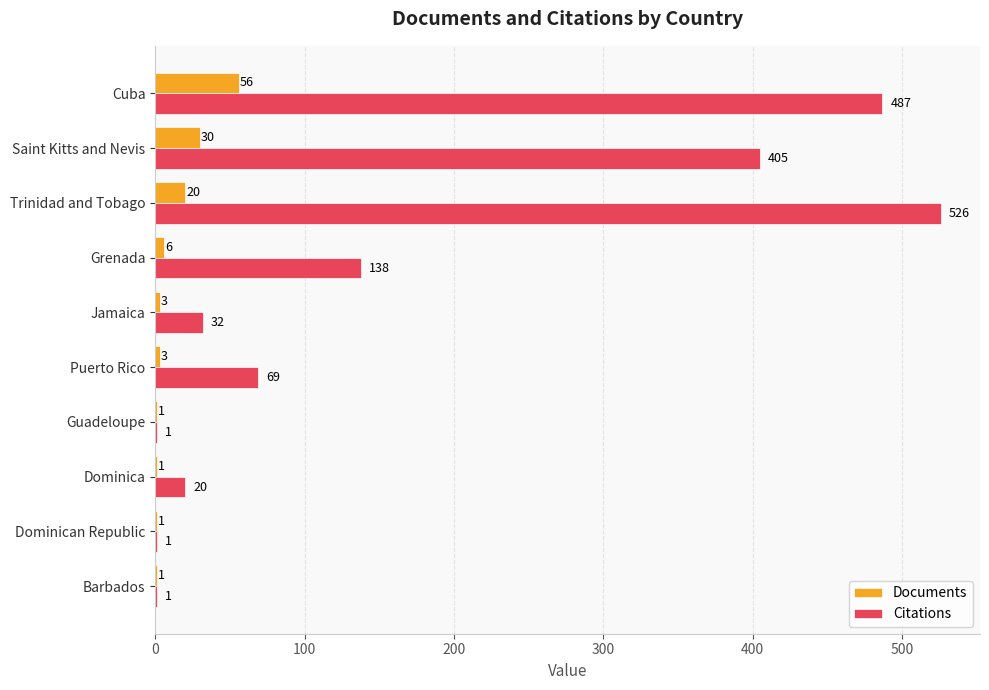

Which series has the largest total across all categories?

Citations